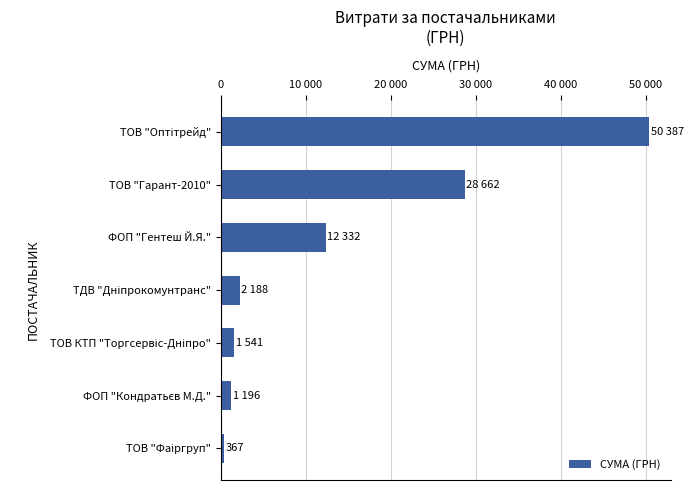

Does the chart contain any negative values?

No